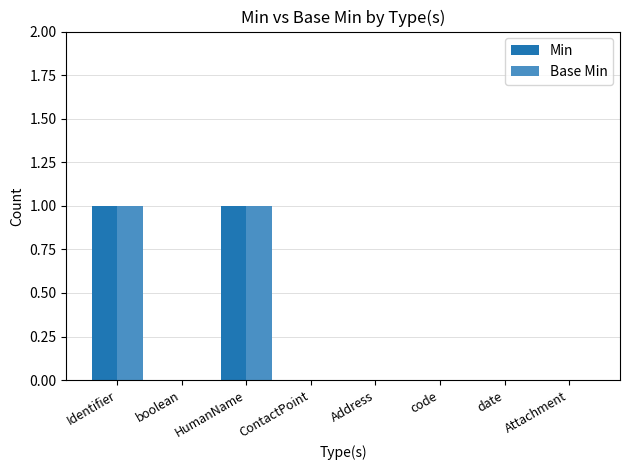

True or false: Min has a value of 1 at boolean.

False